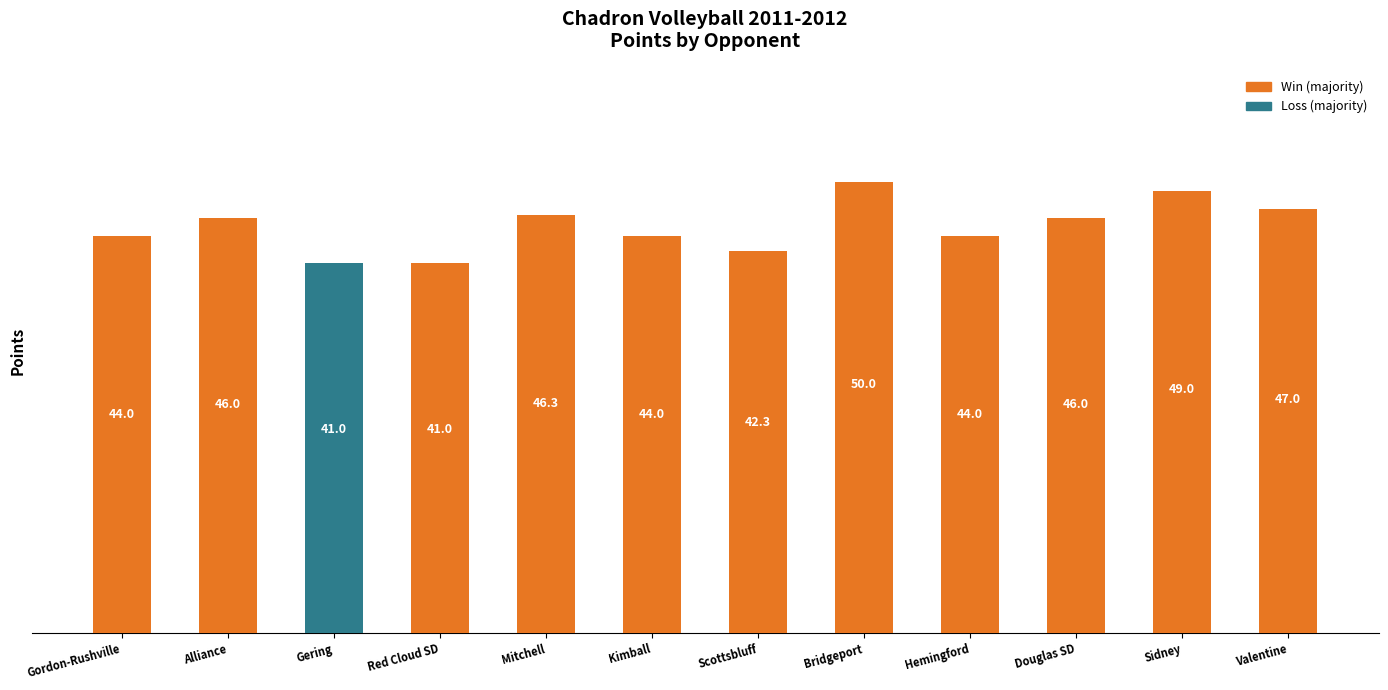

What is the label of the 8th bar from the right?

Mitchell